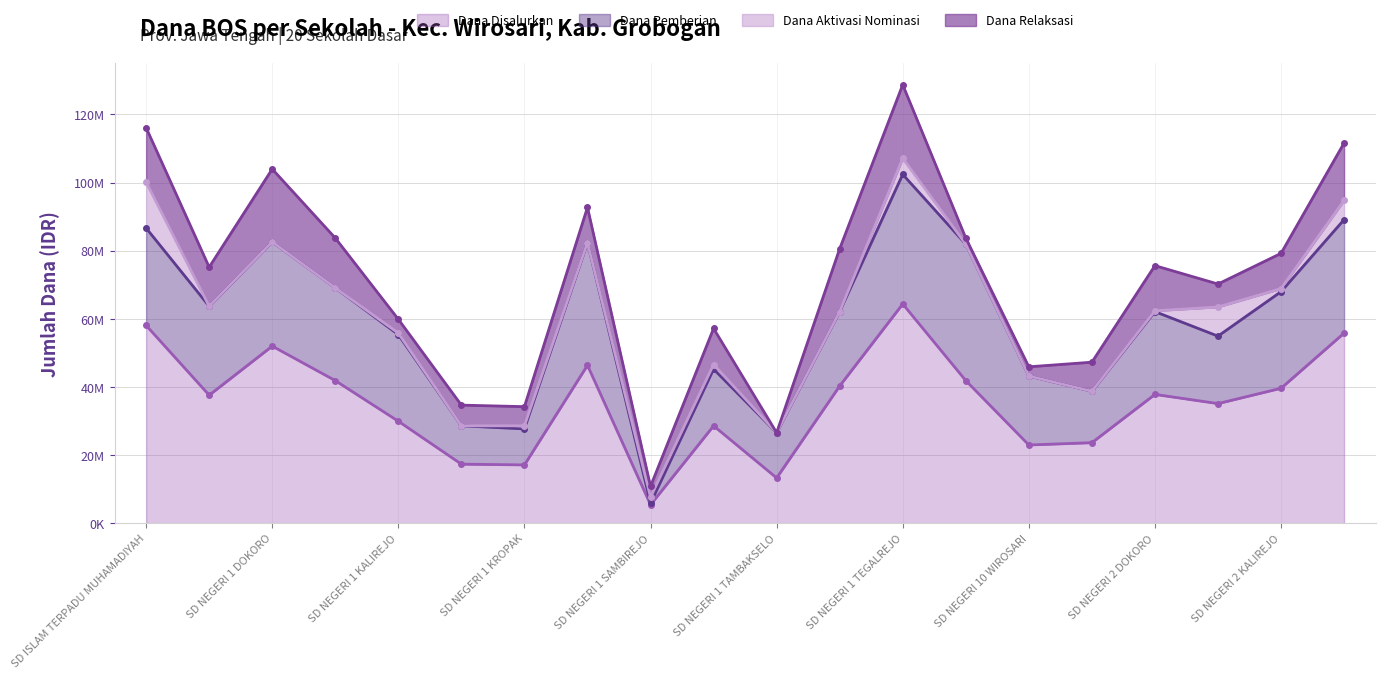

Reading left to right, extract all data points from this chart.

Dana Disalurkan: 58050000	37575000	51975000	41850000	29925000	17325000	17100000	46350000	5400000	28575000	13275000	40275000	64350000	41850000	22950000	23625000	37800000	35100000	39600000	55800000
Dana Pemberian: 28575000	26100000	30600000	27225000	25425000	11250000	10575000	36000000	450000	16650000	13275000	21825000	38025000	40050000	20250000	15075000	24300000	19800000	28350000	33300000
Dana Aktivasi Nominasi: 13500000	0	0	0	450000	0	900000	0	1800000	1350000	0	0	4725000	0	0	0	225000	8550000	900000	5625000
Dana Relaksasi: 15975000	11475000	21375000	14625000	4050000	6075000	5625000	10350000	3150000	10575000	0	18450000	21600000	1800000	2700000	8550000	13275000	6750000	10350000	16875000